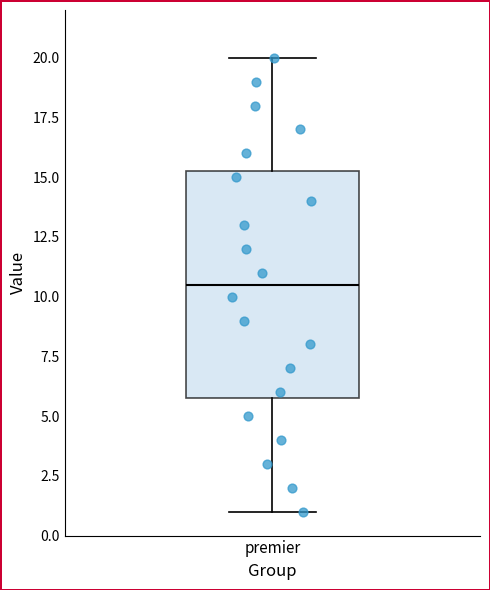

Read this box plot against the y-axis: the position of the median line, the range covered by the box, and the ends of both whiskers. The values are not printed on the chart, so give them approximately, as read against the axis.

median 10.5, box 6.0 to 15.5, whiskers 1.0 to 20.0